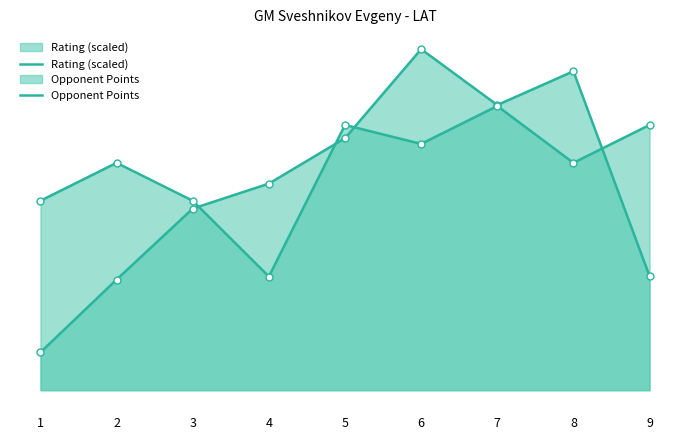

True or false: Rating (scaled) and Opponent Points cross at least once.

True